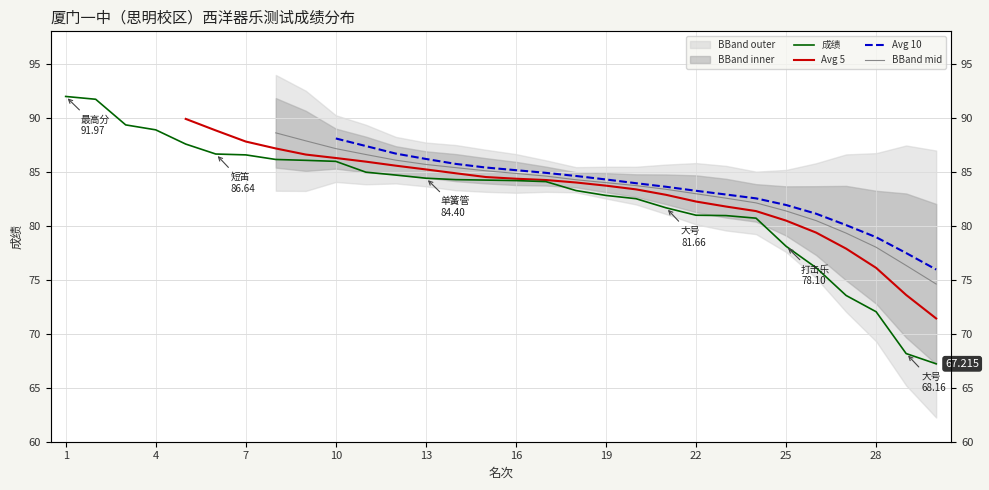

How many categories are shown in the chart?

30